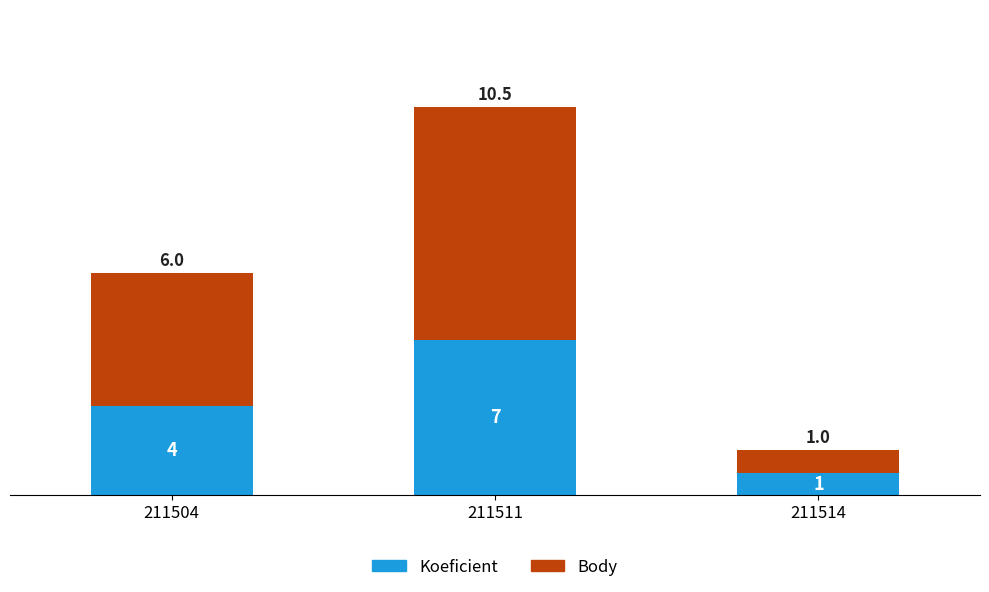

What is the value of the Koeficient bar at the 3rd from the left?

1.0